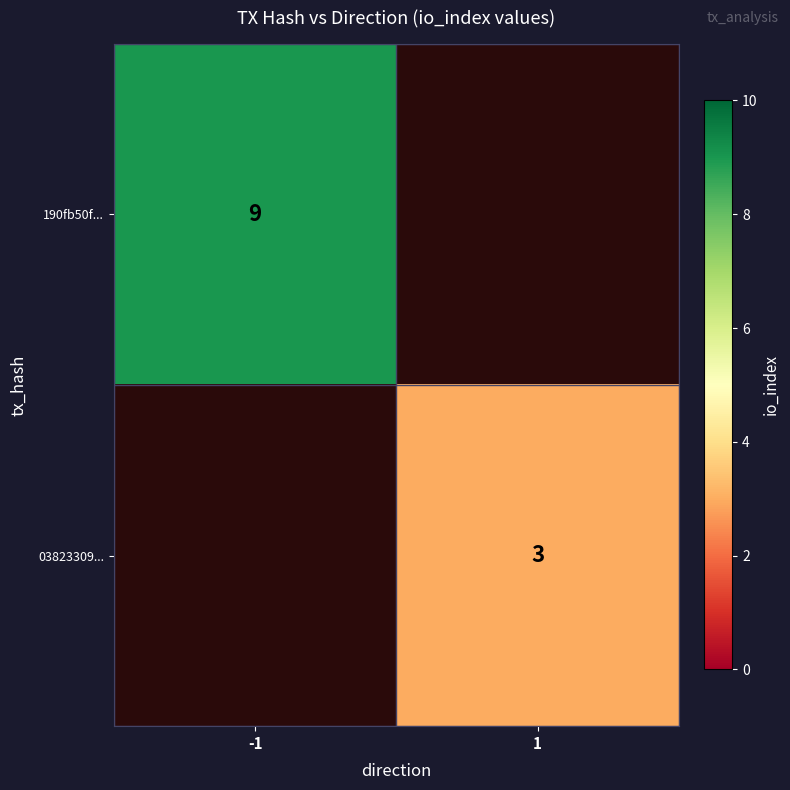

What is the greatest value displayed?

9.0